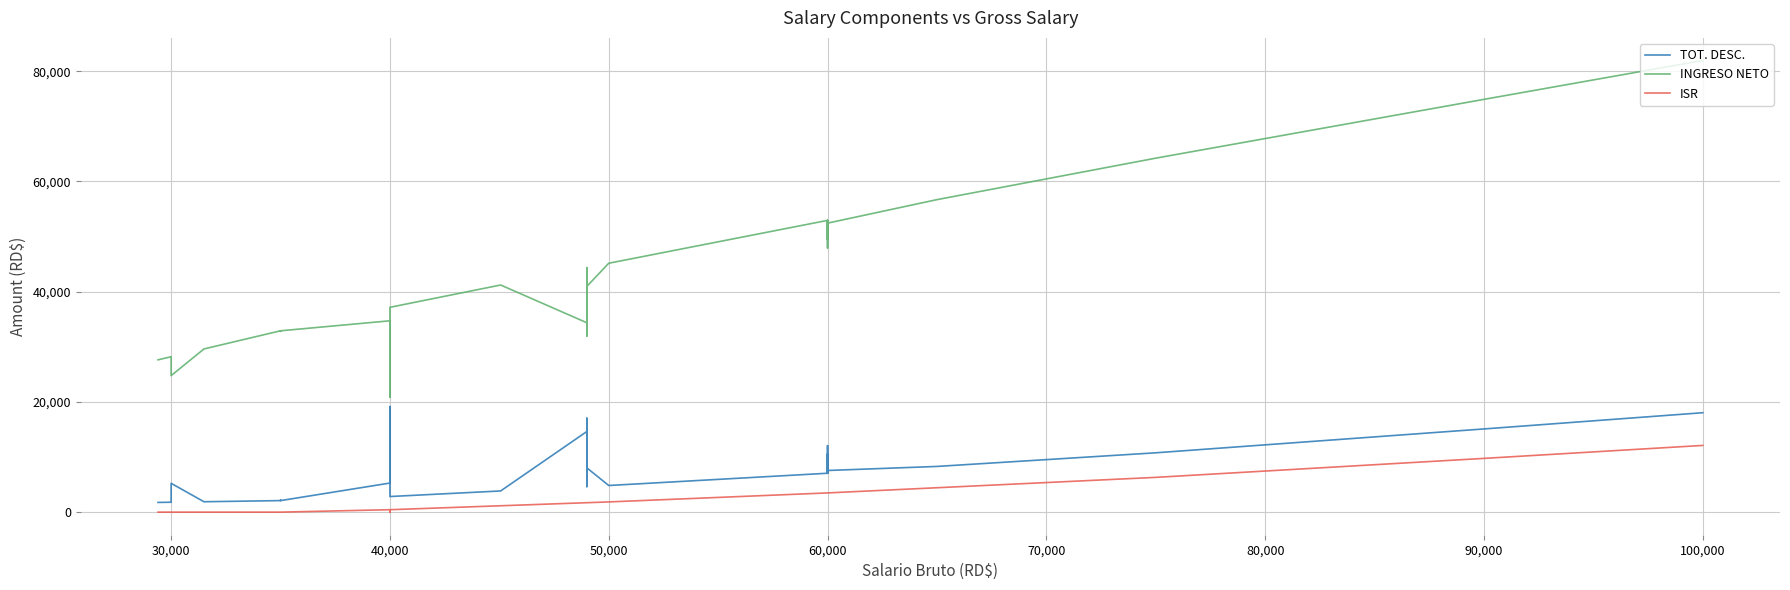

Read the ISR value at 60,000.

3486.7